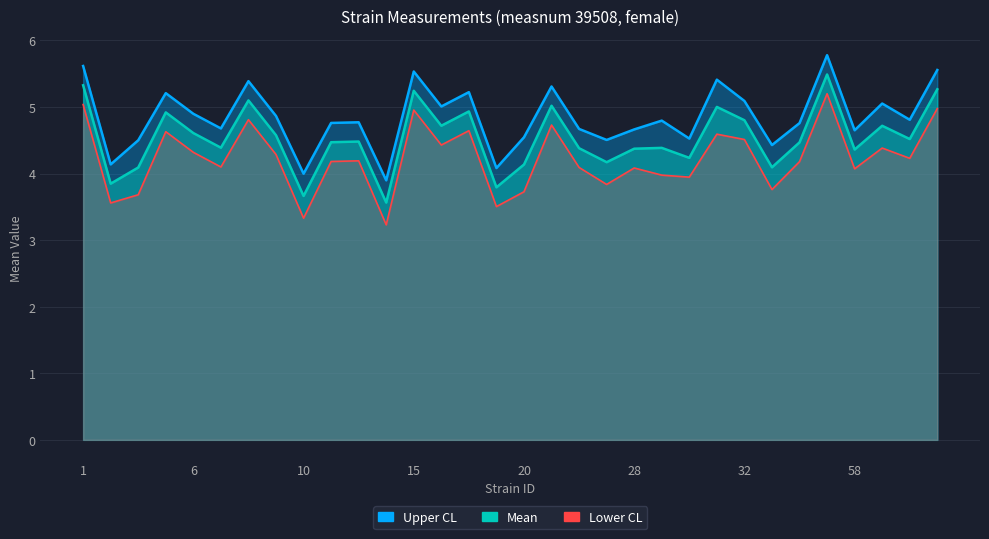

True or false: uppercl and mean cross at least once.

False